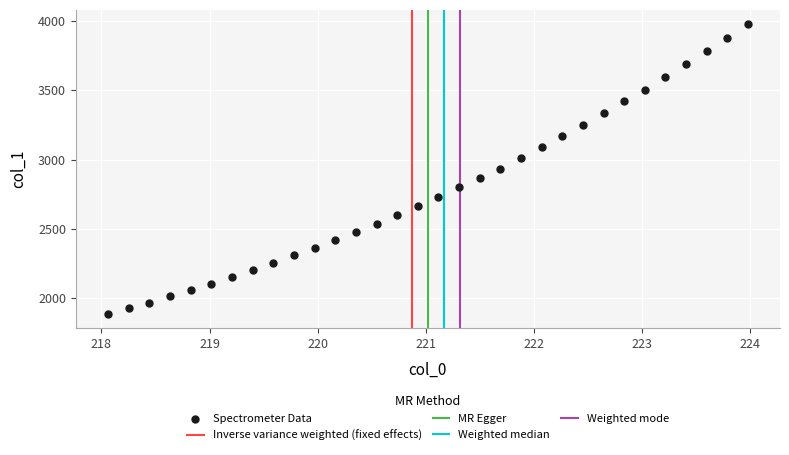

What is the range of X values (max minus min)?

5.9